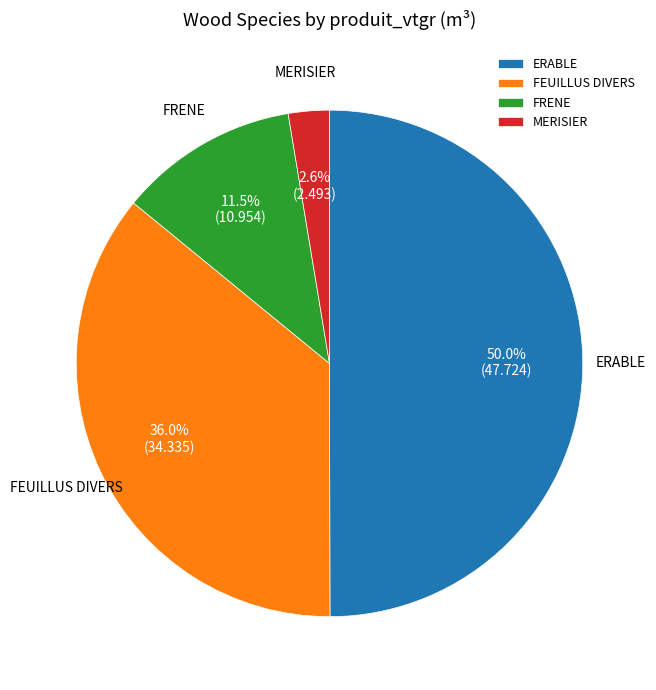

Do MERISIER and FEUILLUS DIVERS together represent more than half of the pie?

No